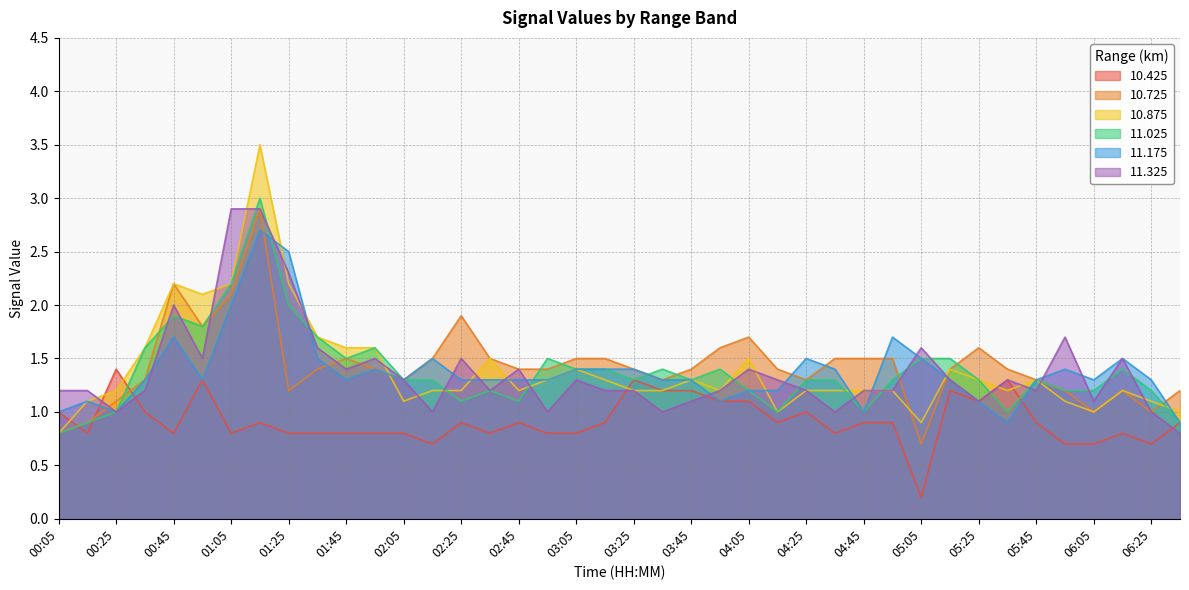

What is the label of the 32nd point from the left?

05:15